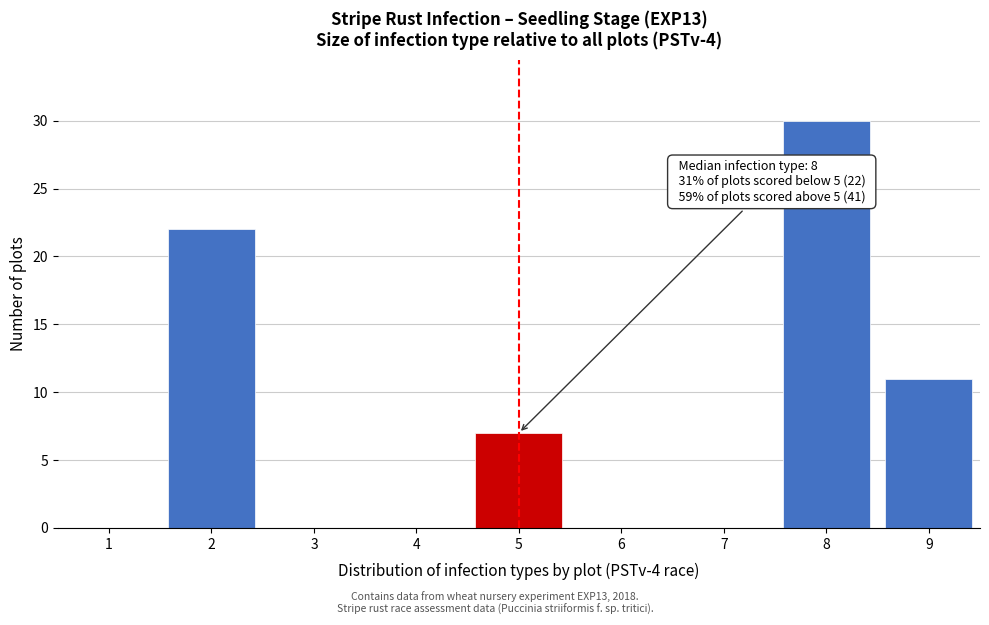

Reading right to left, transcribe all the data shown in this chart.

9=11	8=30	7=0	6=0	5=7	4=0	3=0	2=22	1=0